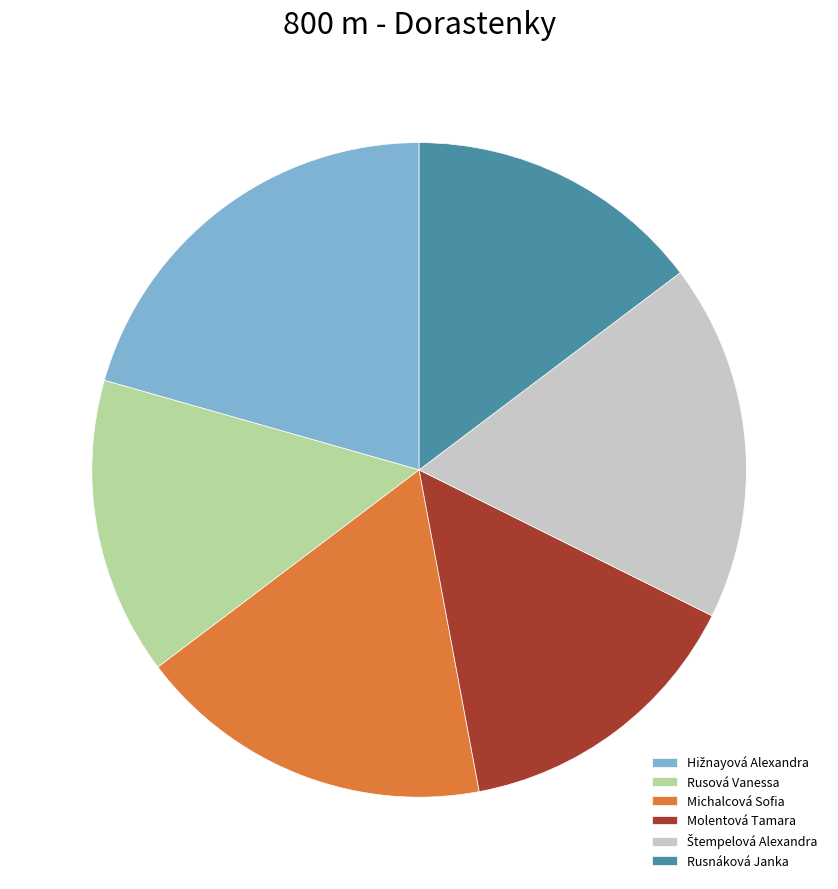

Does Michalcová Sofia account for over 50% of the chart?

No